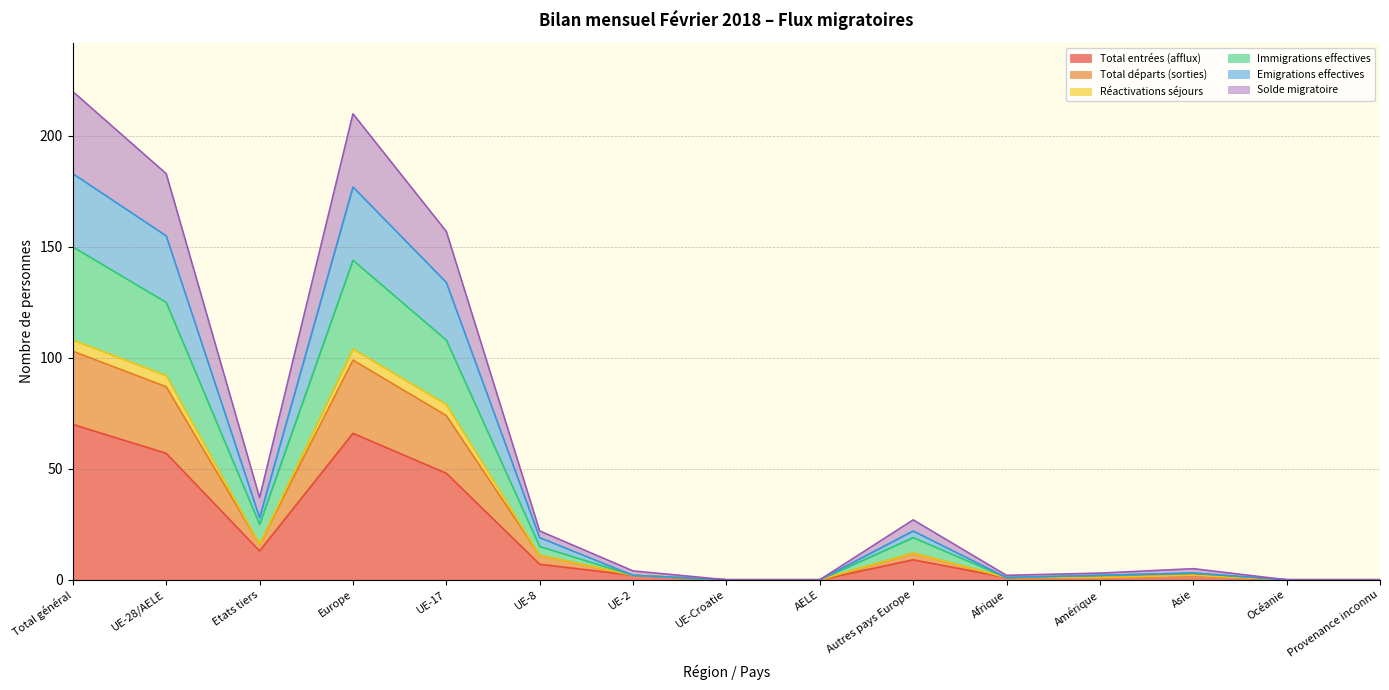

Does the chart display data point markers on the line(s)?

No